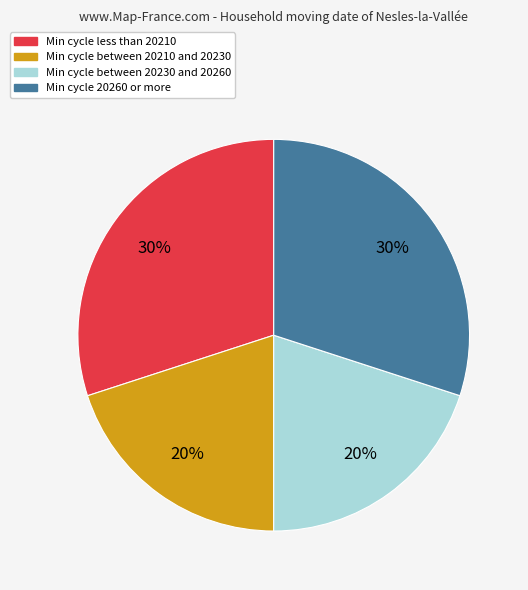

Count the number of slices in the pie.

4